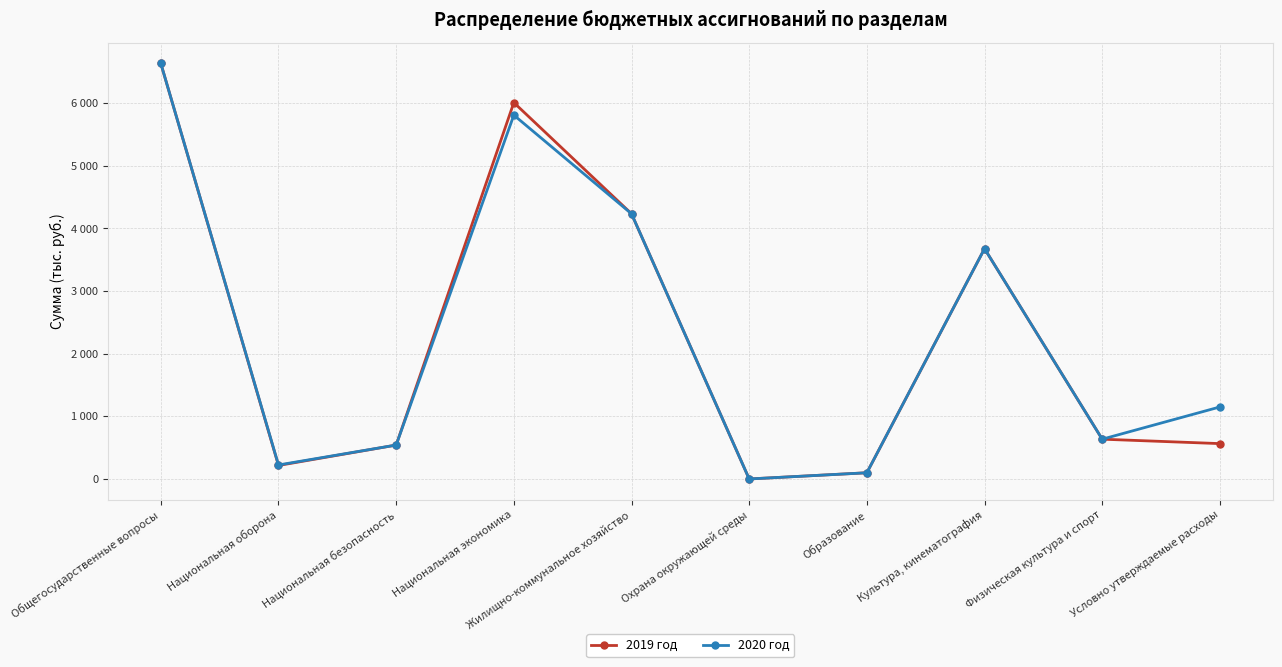

How many interior local peaks does the 2019 год series have?

2